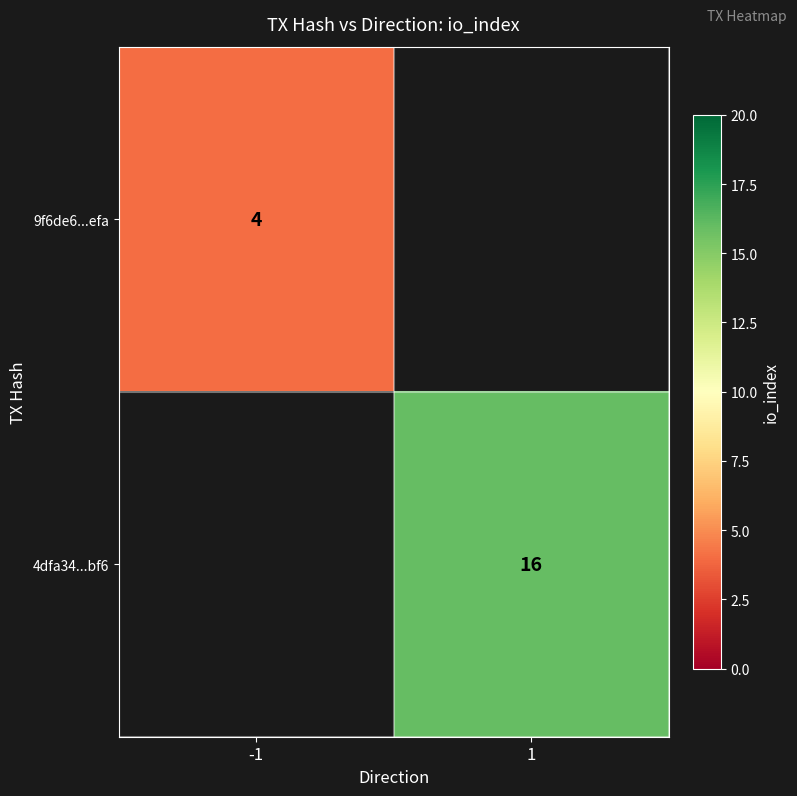

True or false: 4dfa34...bf6 has a value of 5 at 1.

False